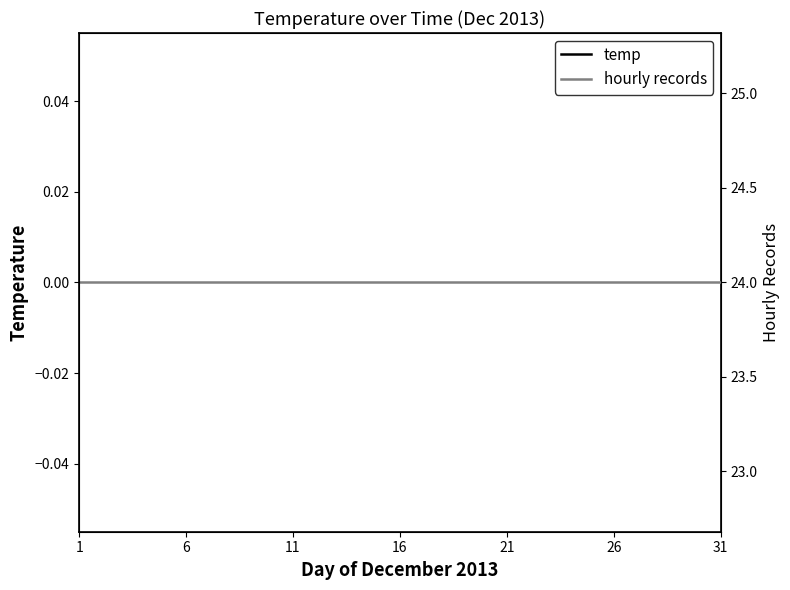

Is the value of temp at 16 greater than the value of hourly records at 31?

No